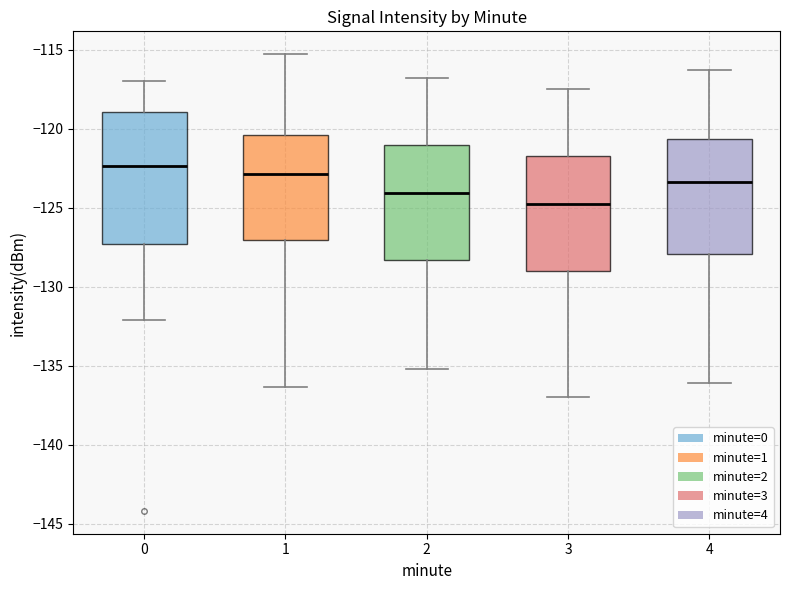

Which box has the highest median line?

0